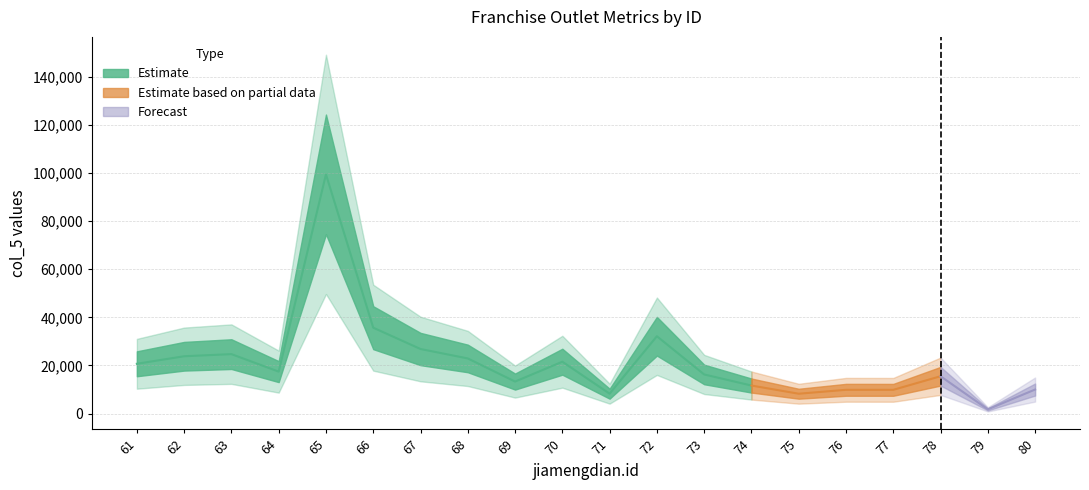

How many interior local valleys (lower than both neighbors) does the data have?

6